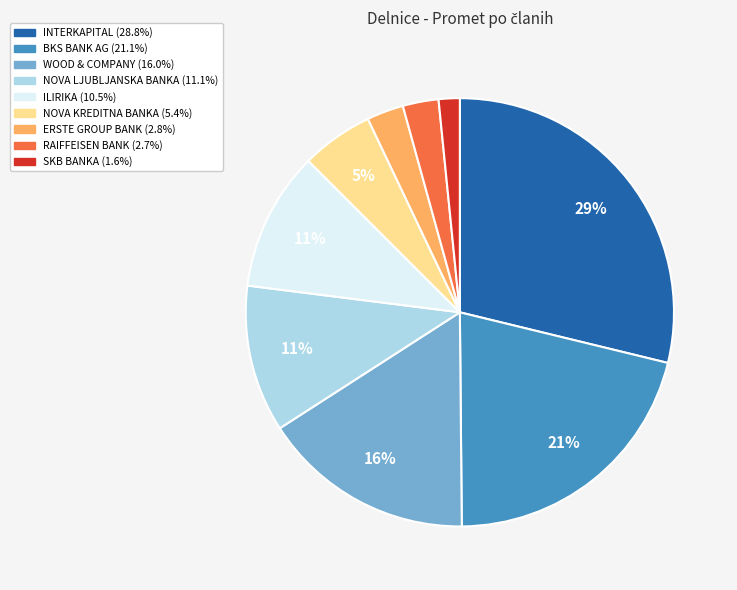

True or false: WOOD & COMPANY accounts for 16% of the total.

True